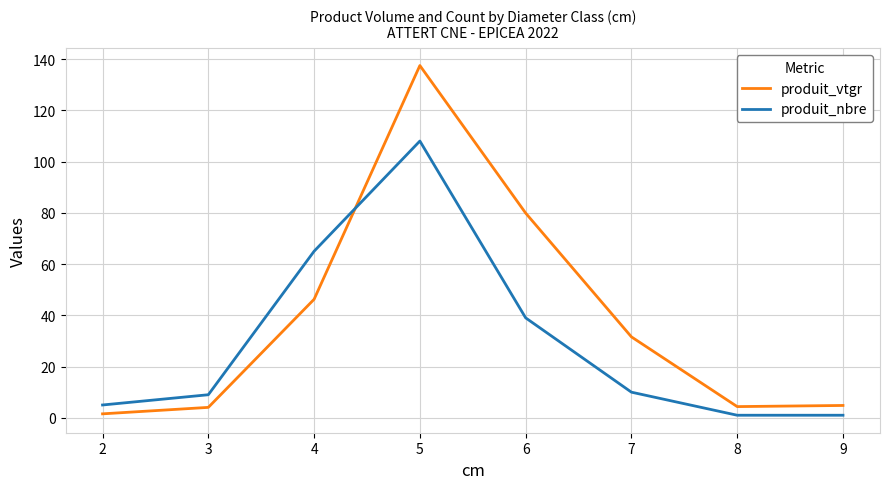

Rank the series by their maximum value, from lowest to highest.

produit_nbre, produit_vtgr